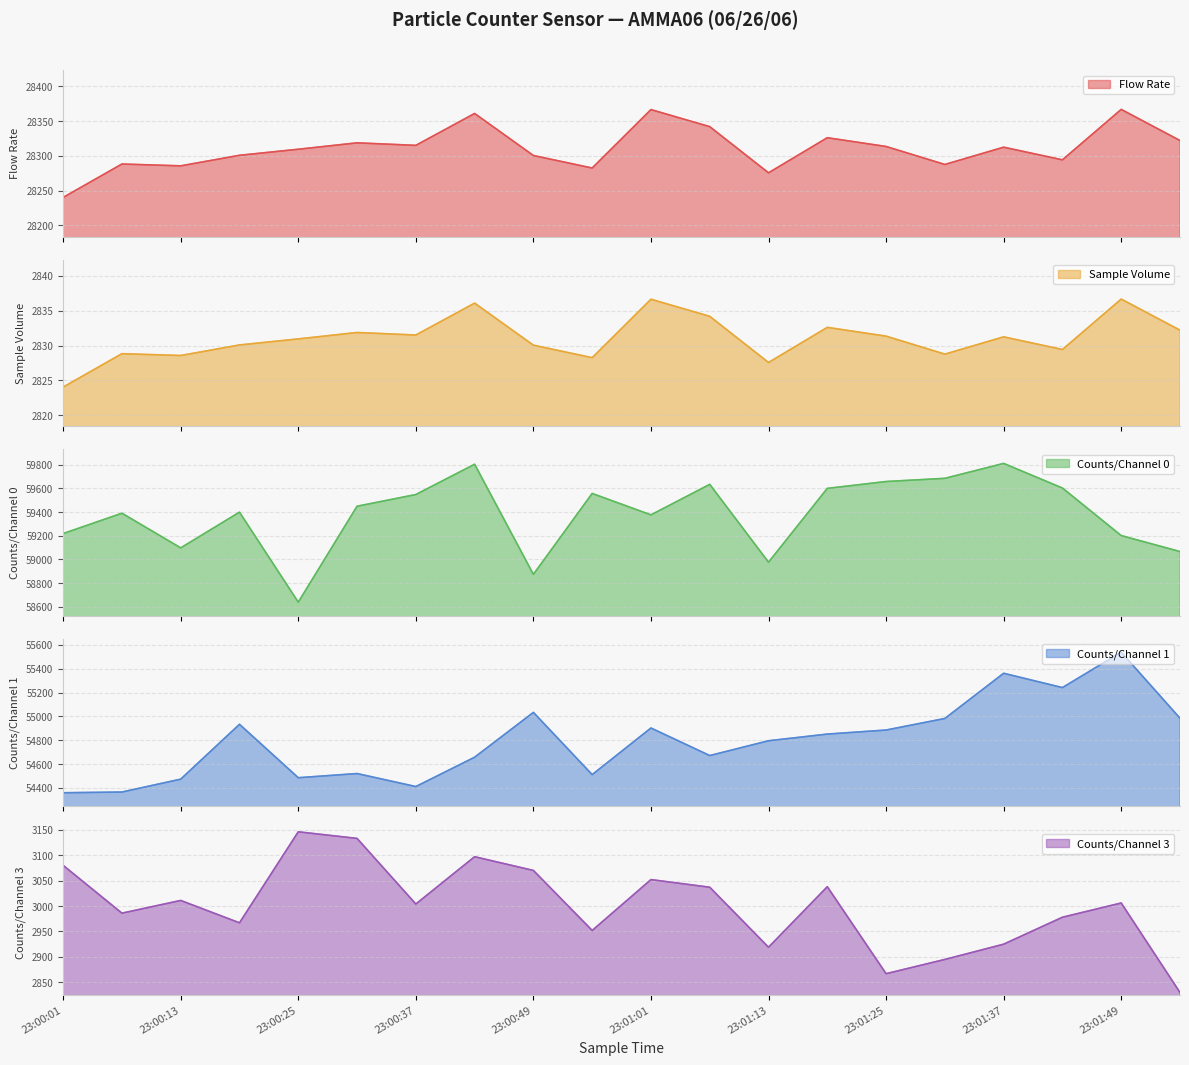

At which category does the chart reach its peak across all series?

23:01:37